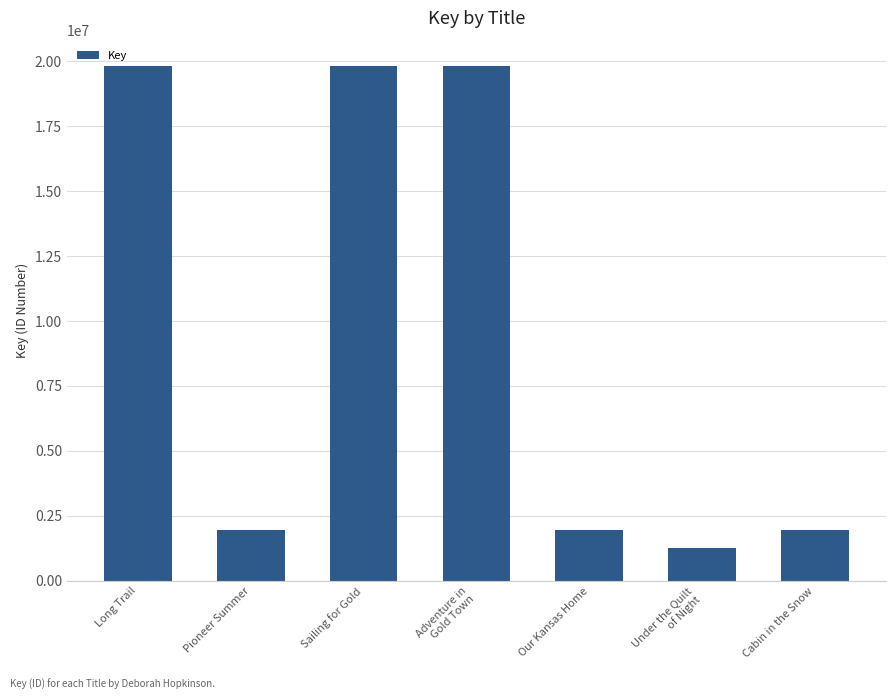

Does the chart contain stacked bars?

No